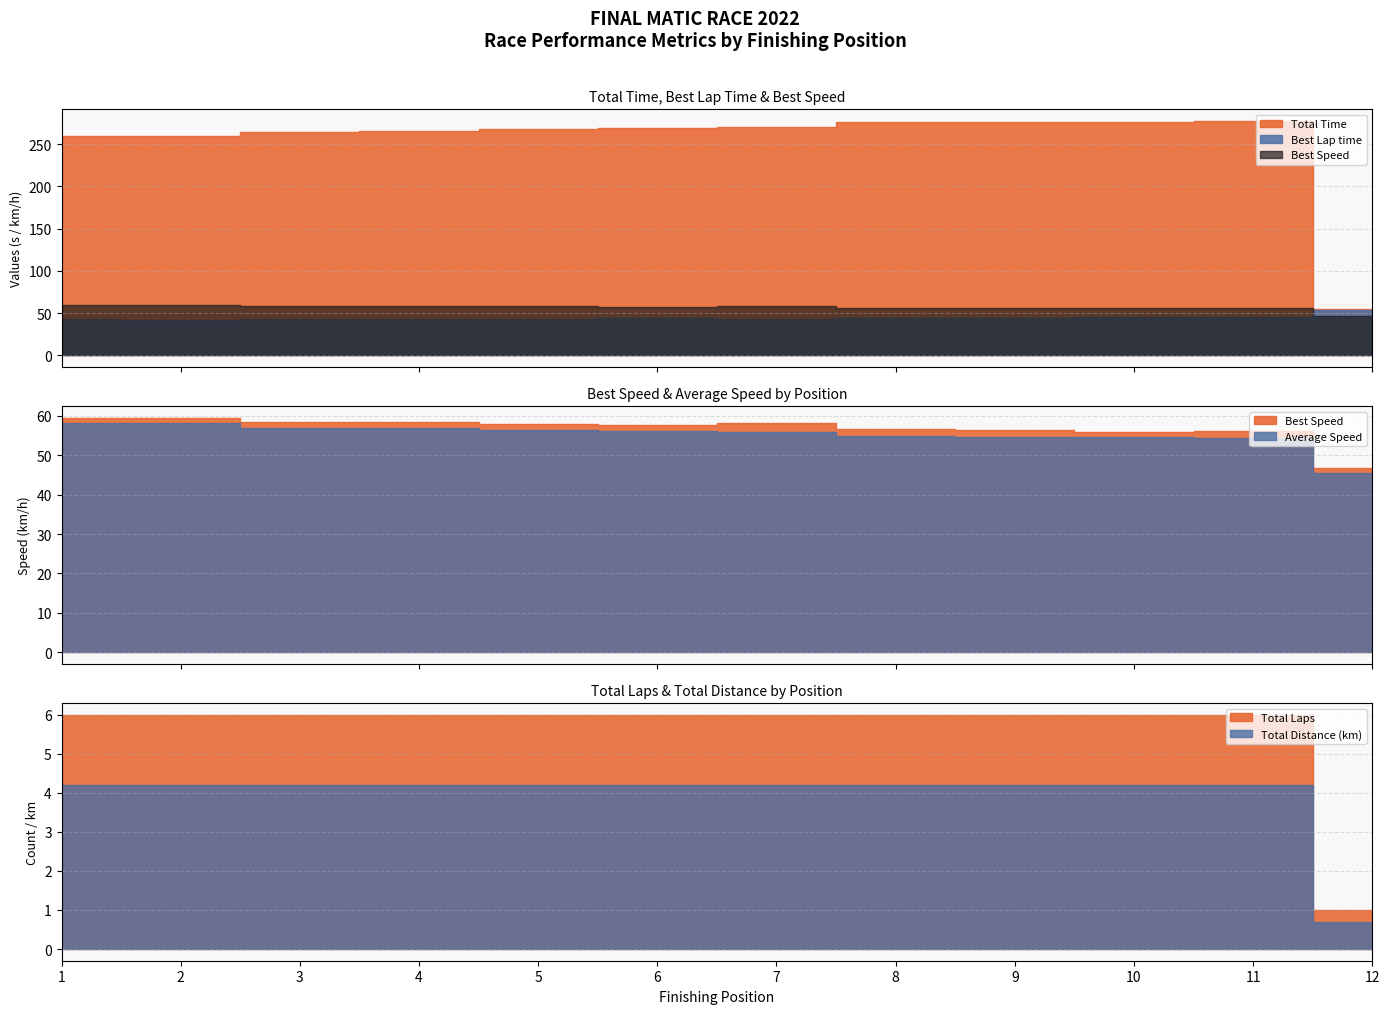

What is the greatest value displayed?

277.4